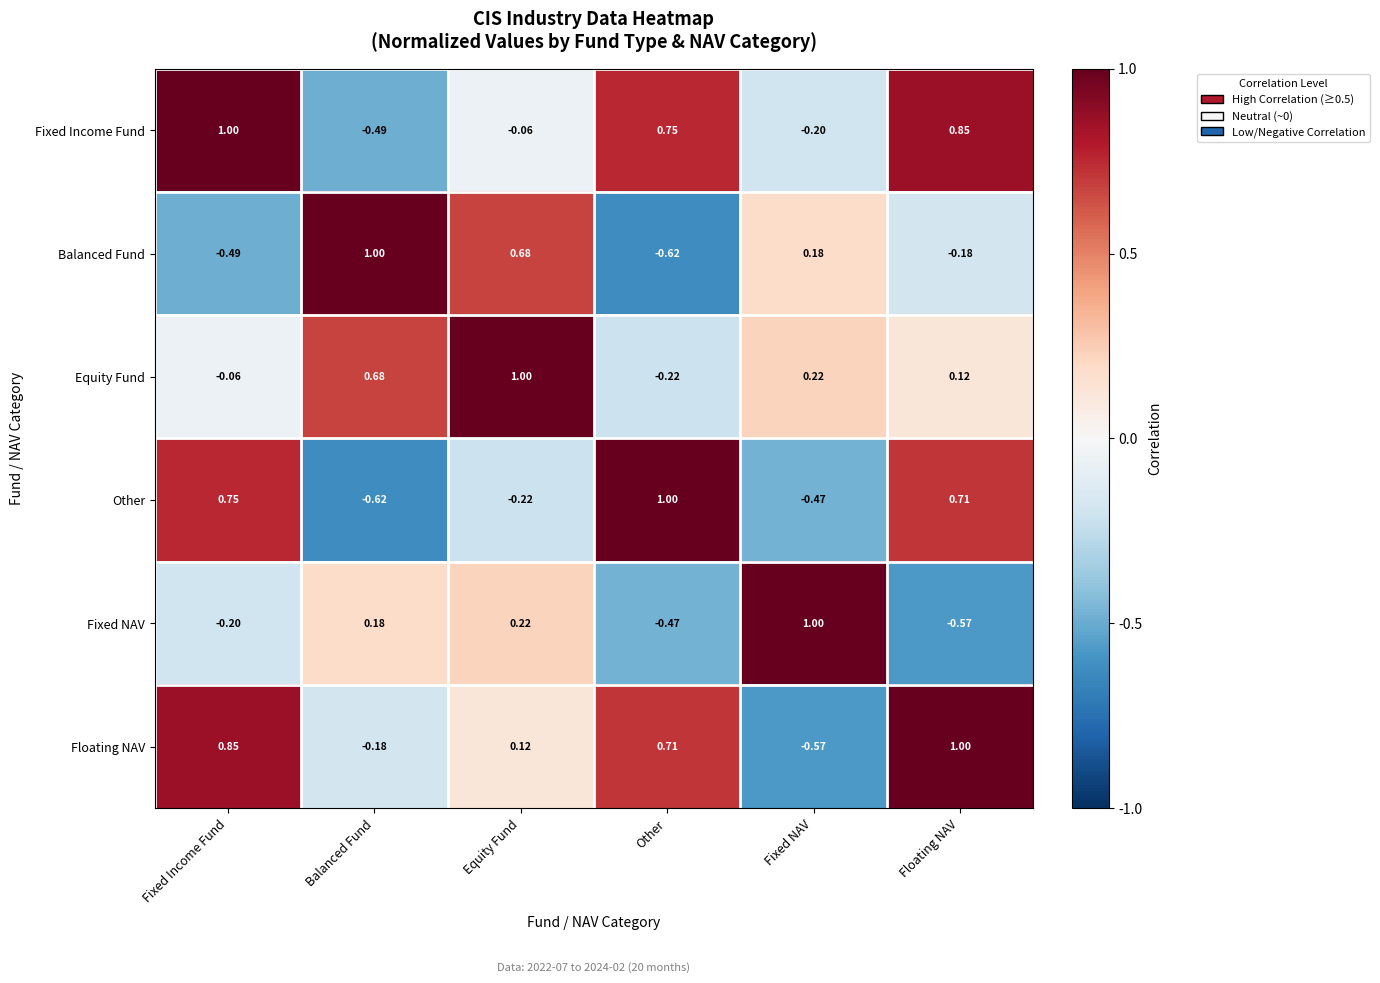

What is the difference between the highest and lowest values at Floating NAV?

1.6